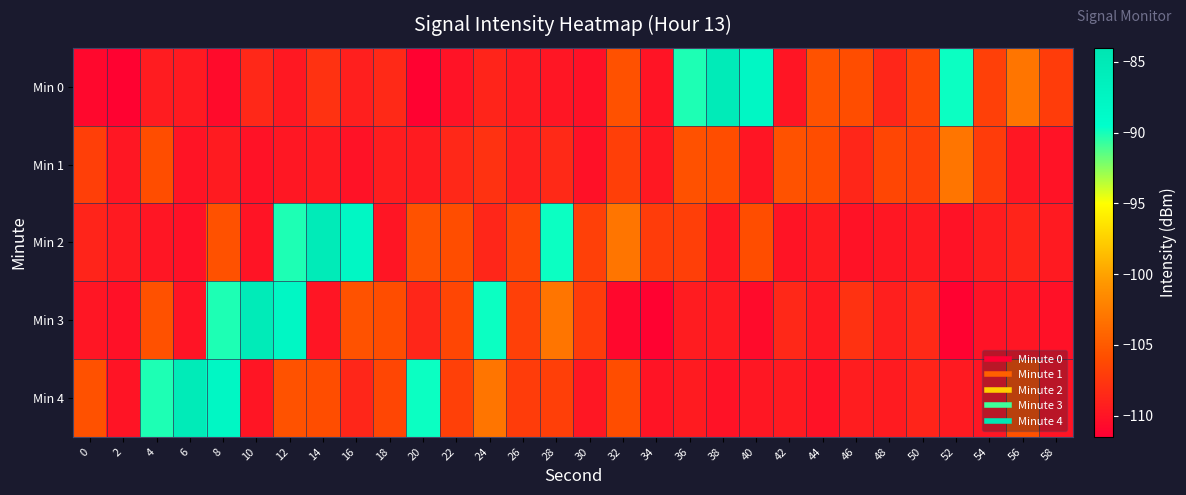

Which series has the largest total across all categories?

Min 4